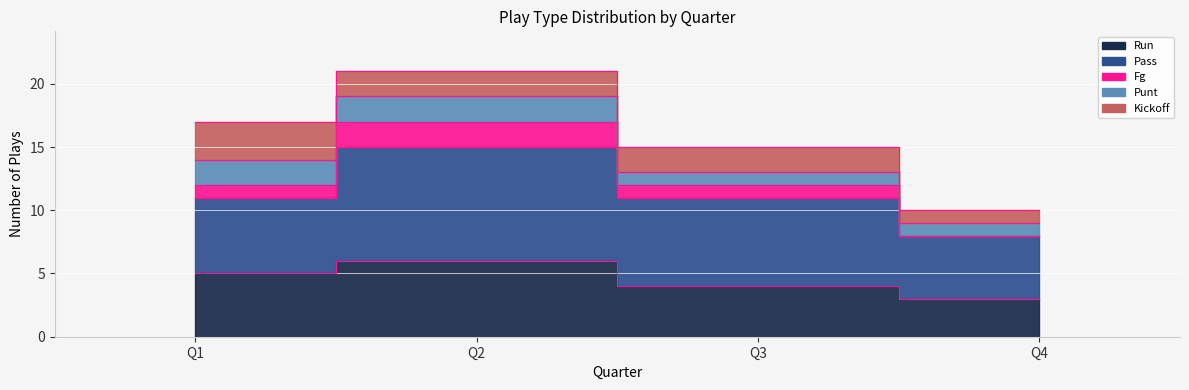

True or false: kickoff and pass cross at least once.

False